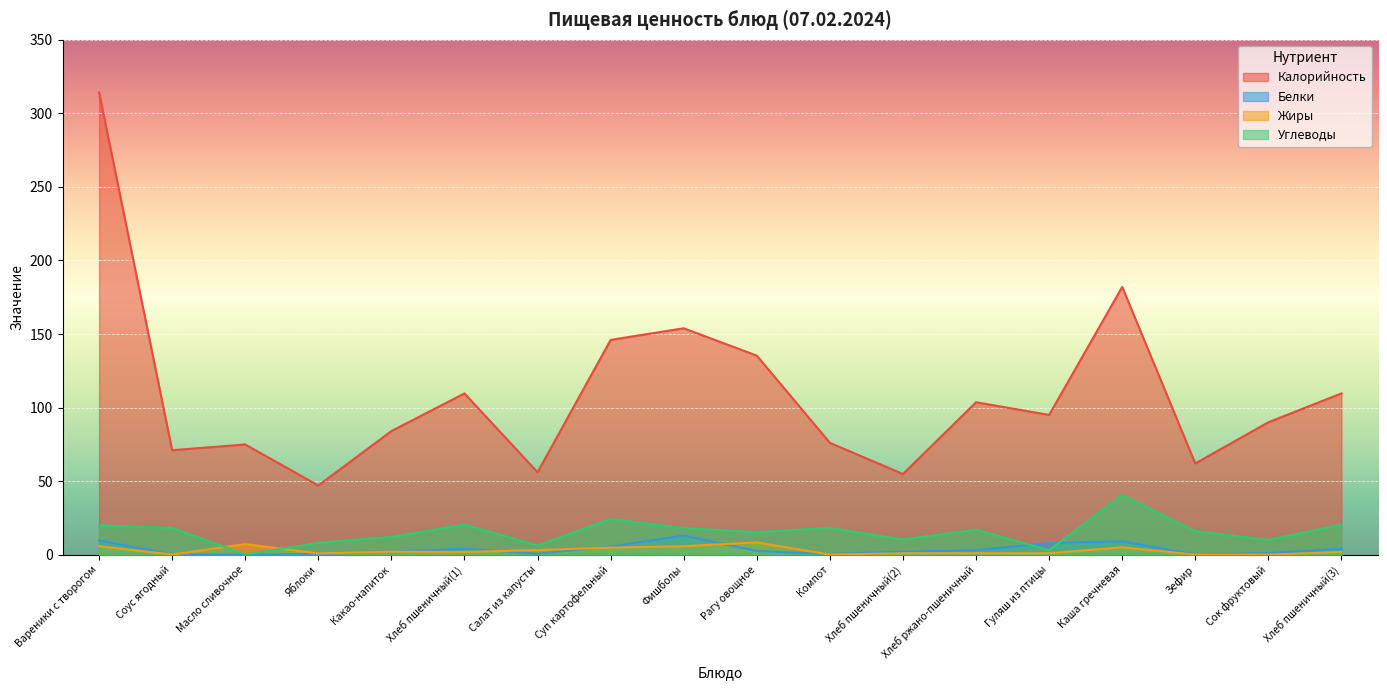

What is the total value across all series at Какао-напиток?

100.0